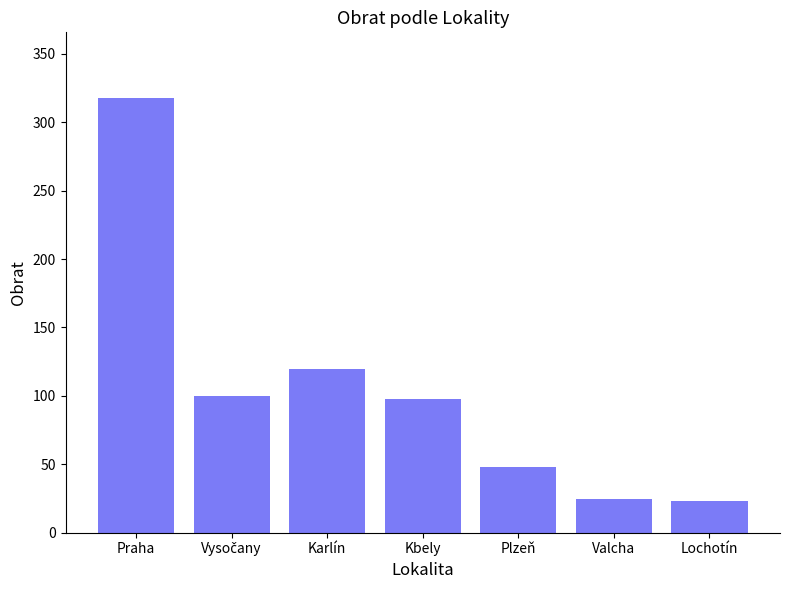

The value at Lochotín is 23. True or false?

True